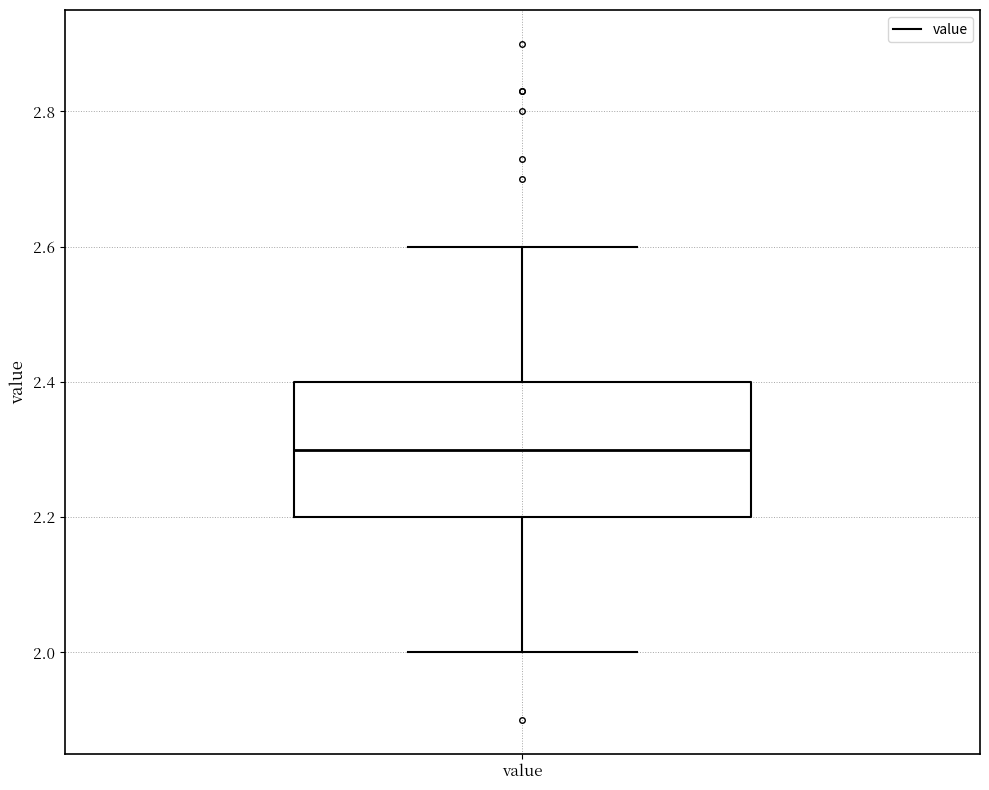

Read this box plot against the y-axis: the position of the median line, the range covered by the box, and the ends of both whiskers. The values are not printed on the chart, so give them approximately, as read against the axis.

median 2.3, box 2.2 to 2.4, whiskers 2.0 to 2.6